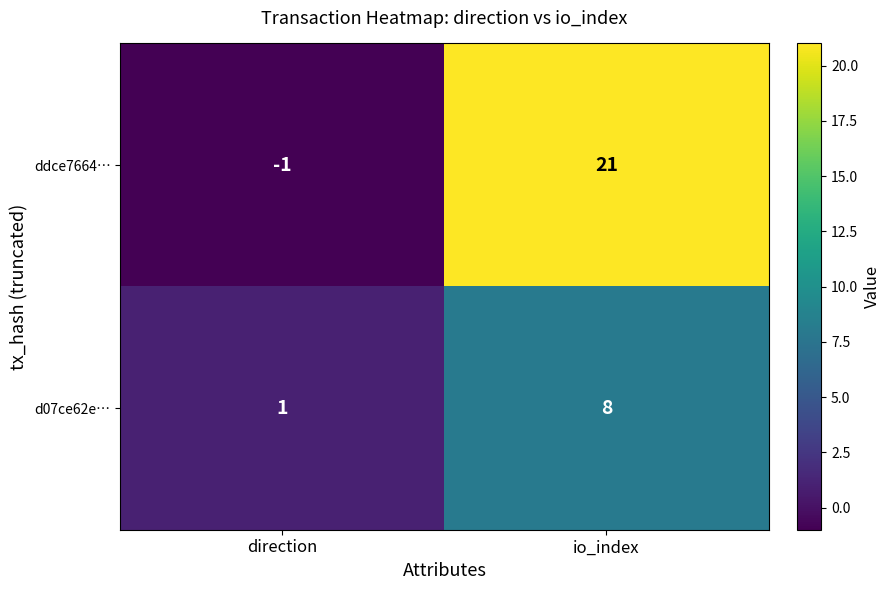

Which series changed the most between direction and io_index?

ddce7664…